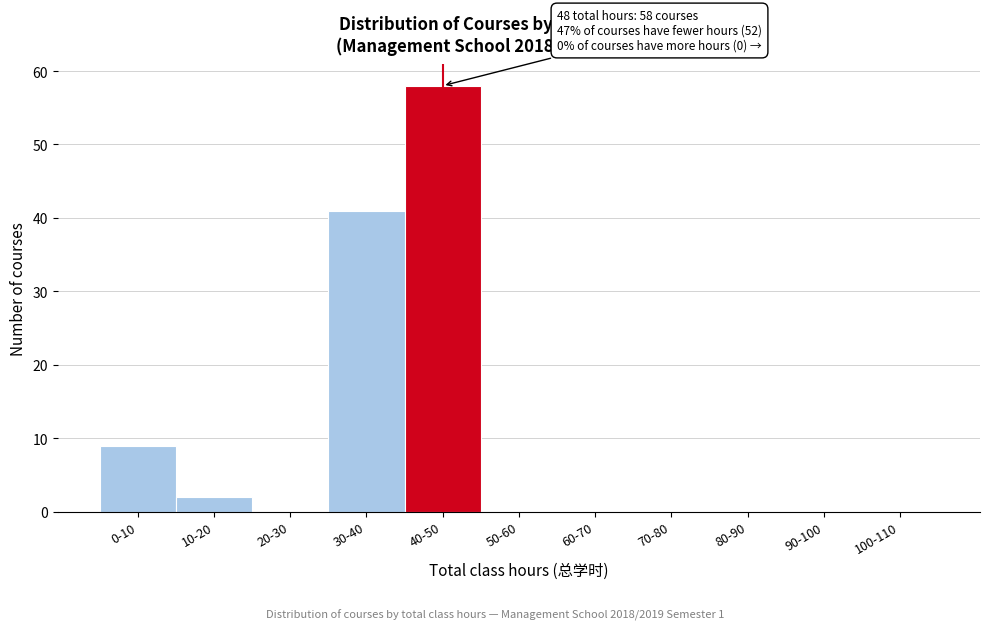

Reading left to right, extract all data points from this chart.

0-10=9	10-20=2	20-30=0	30-40=41	40-50=58	50-60=0	60-70=0	70-80=0	80-90=0	90-100=0	100-110=0